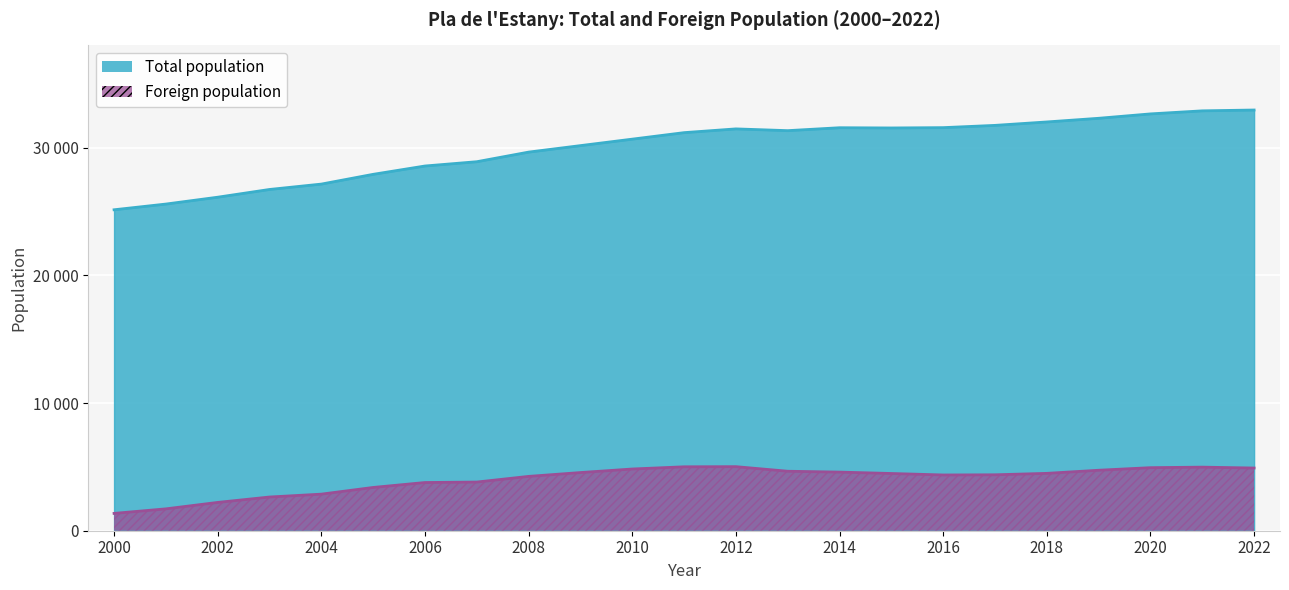

What is the value of the Total population point at the 23rd from the left?

32941